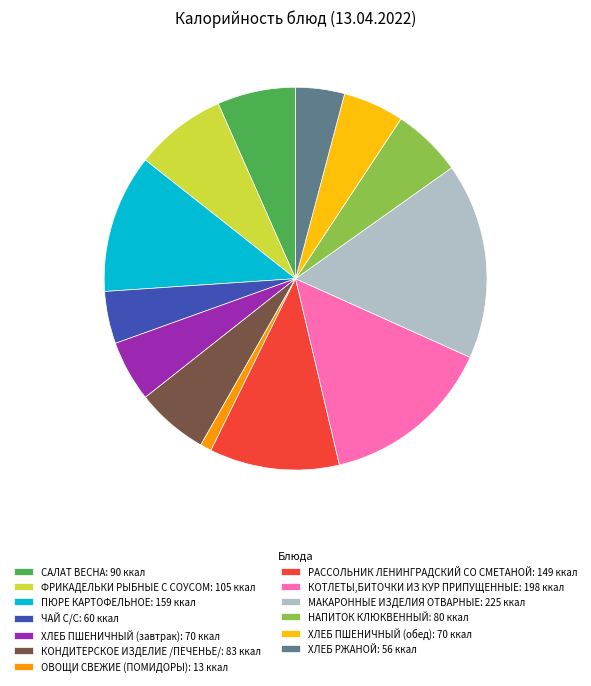

Is it true that ФРИКАДЕЛЬКИ РЫБНЫЕ С СОУСОМ is 8% of the pie?

True